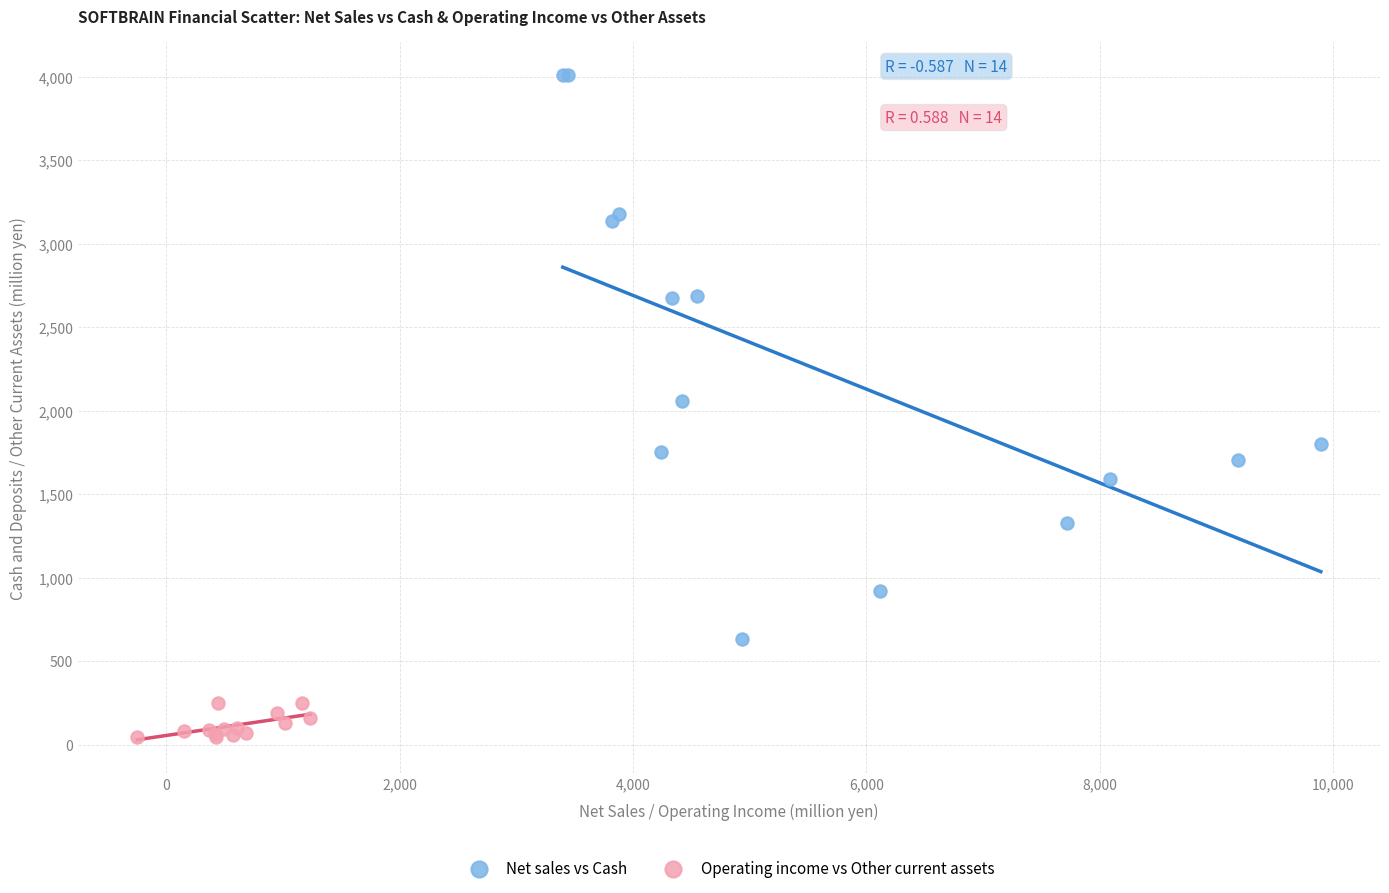

What are all the series names shown in the legend?

Net sales vs Cash, Operating income vs Other current assets